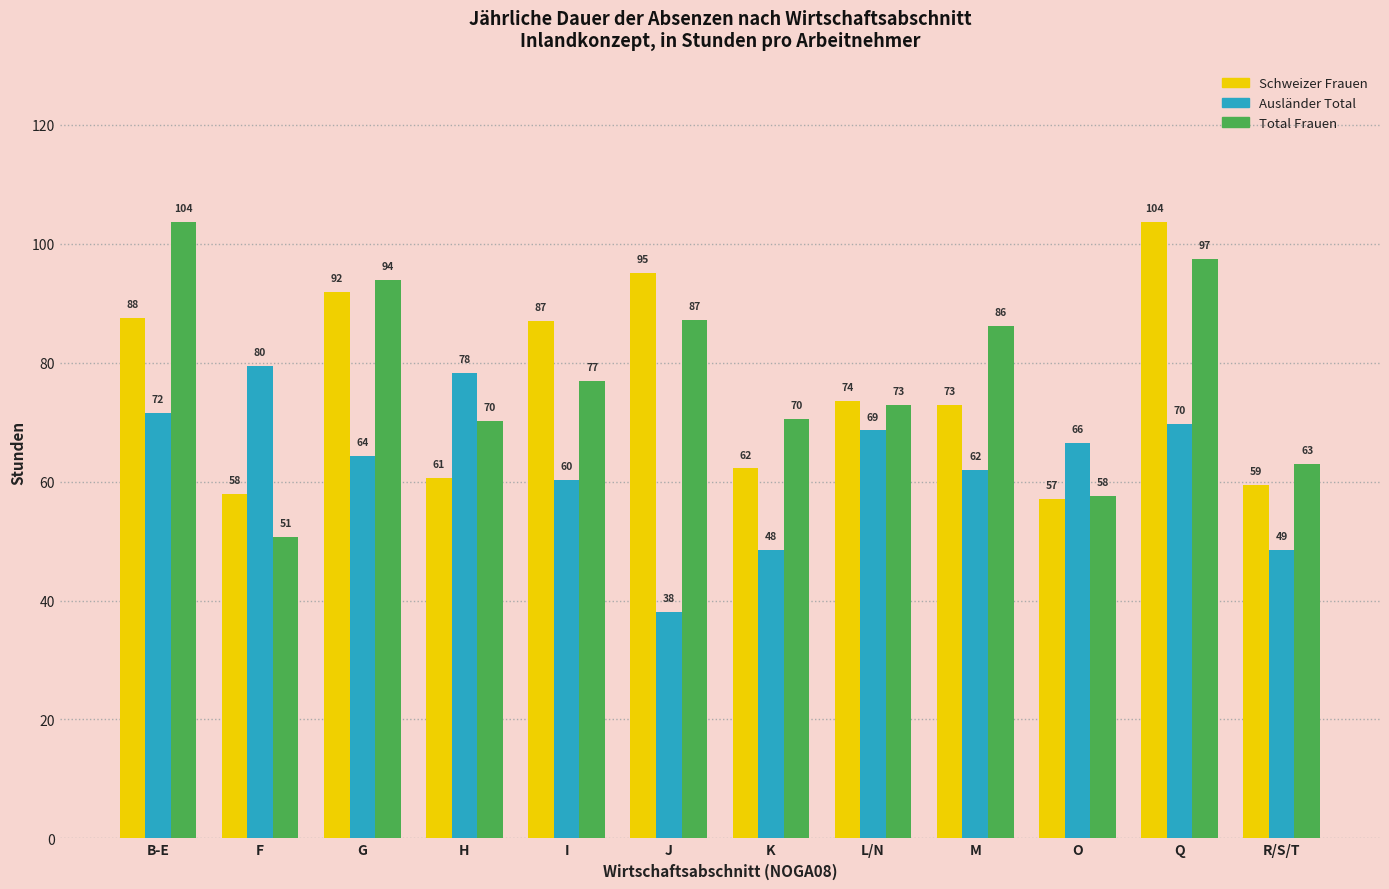

Rank the categories by Ausländer Total value from highest to lowest.

F, H, B-E, Q, L/N, O, G, M, I, R/S/T, K, J